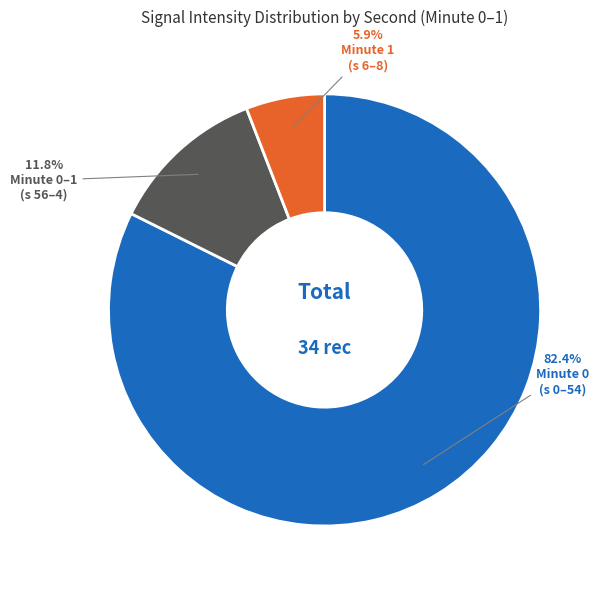

To the nearest percent, what is the difference between the largest and smallest slice percentages?

76%